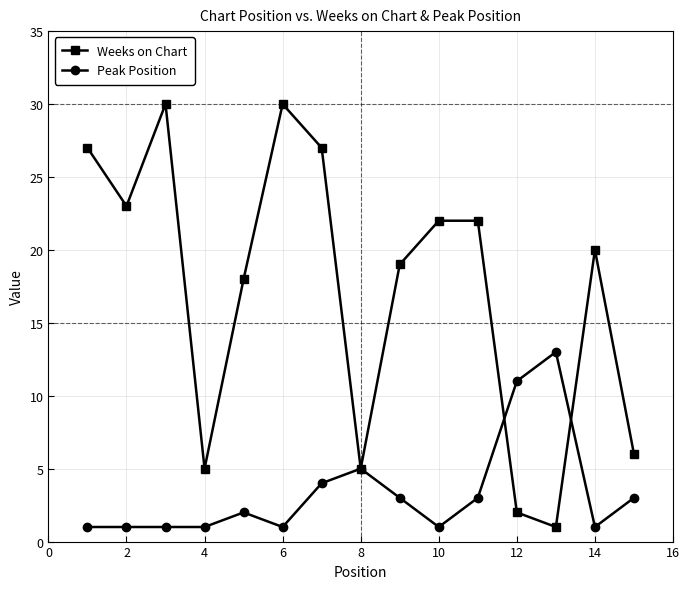

Which series has the largest total across all categories?

Weeks on Chart